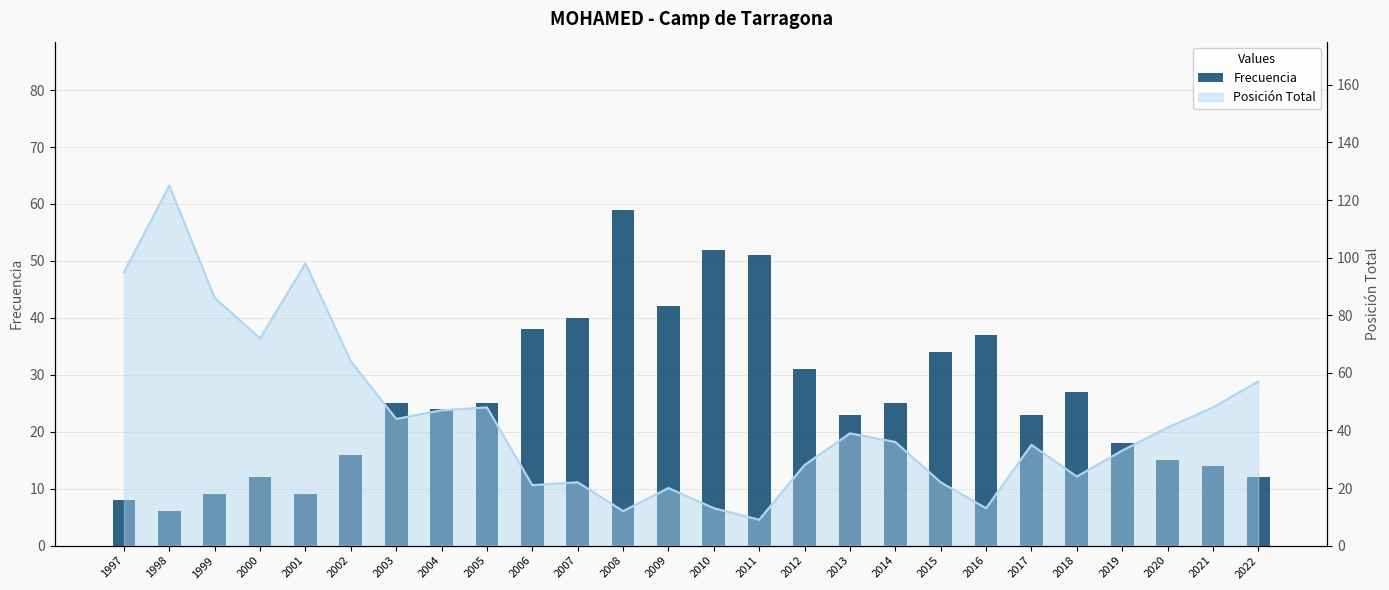

Is it true that the value at 2016 is 11?

False